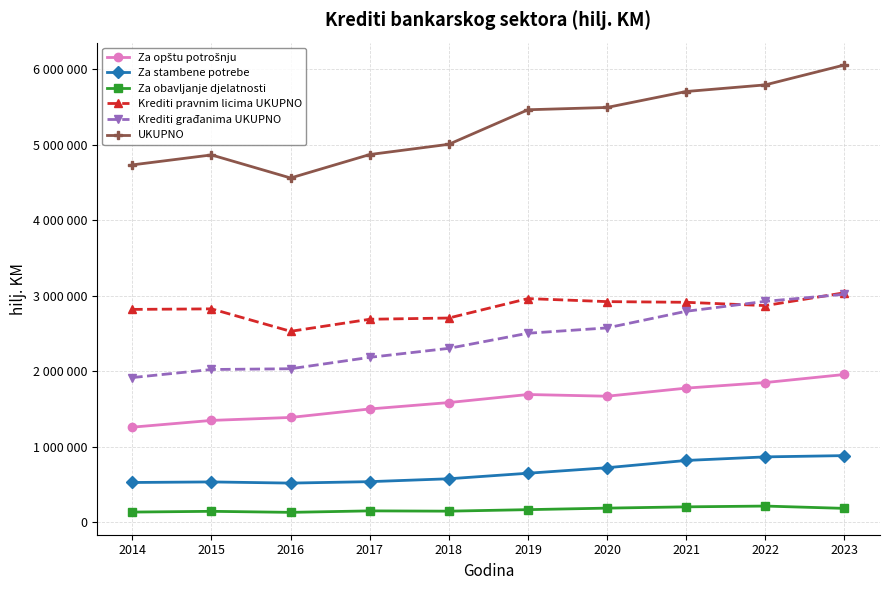

True or false: UKUPNO and Krediti pravnim licima UKUPNO intersect in this chart.

False